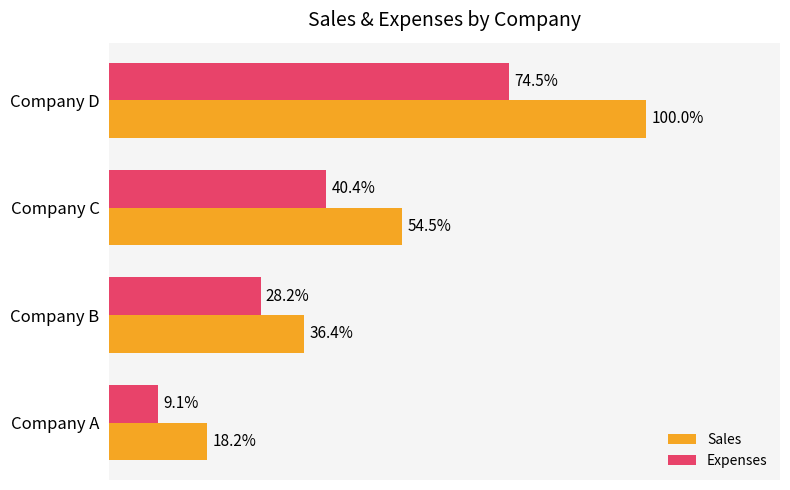

What are all the series names shown in the legend?

Sales, Expenses